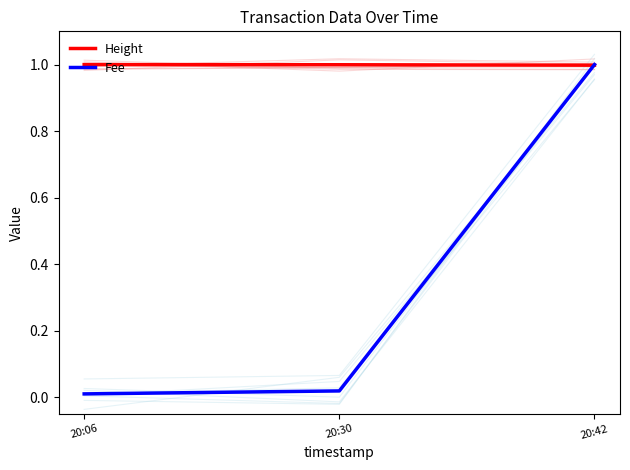

Which series has the widest spread of values?

Fee